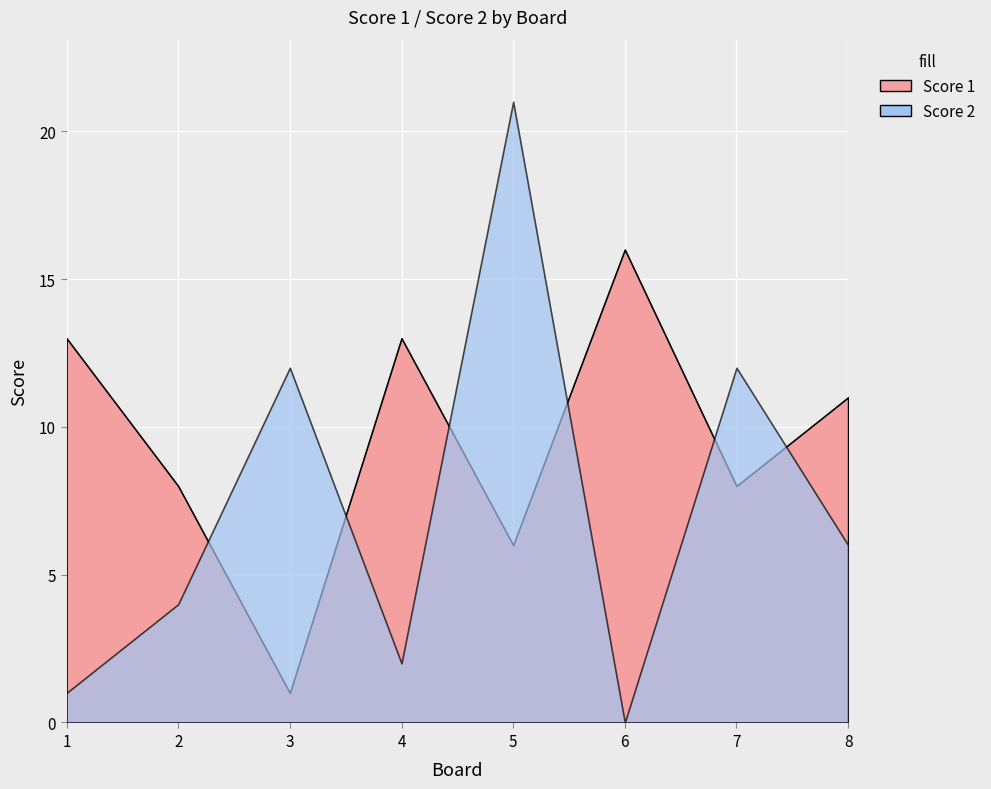

Which series has the largest range (max minus min)?

Score 2